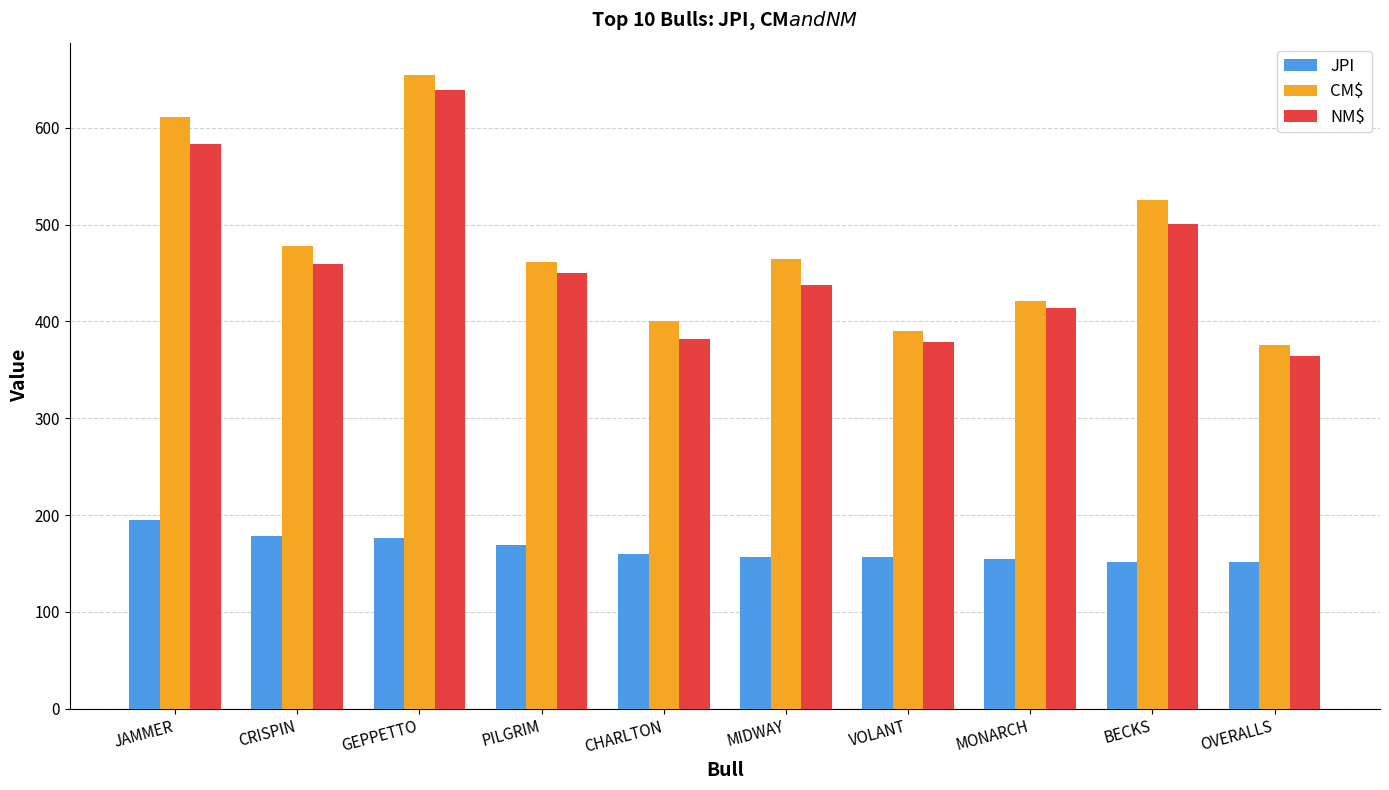

How many series are shown in this chart?

3